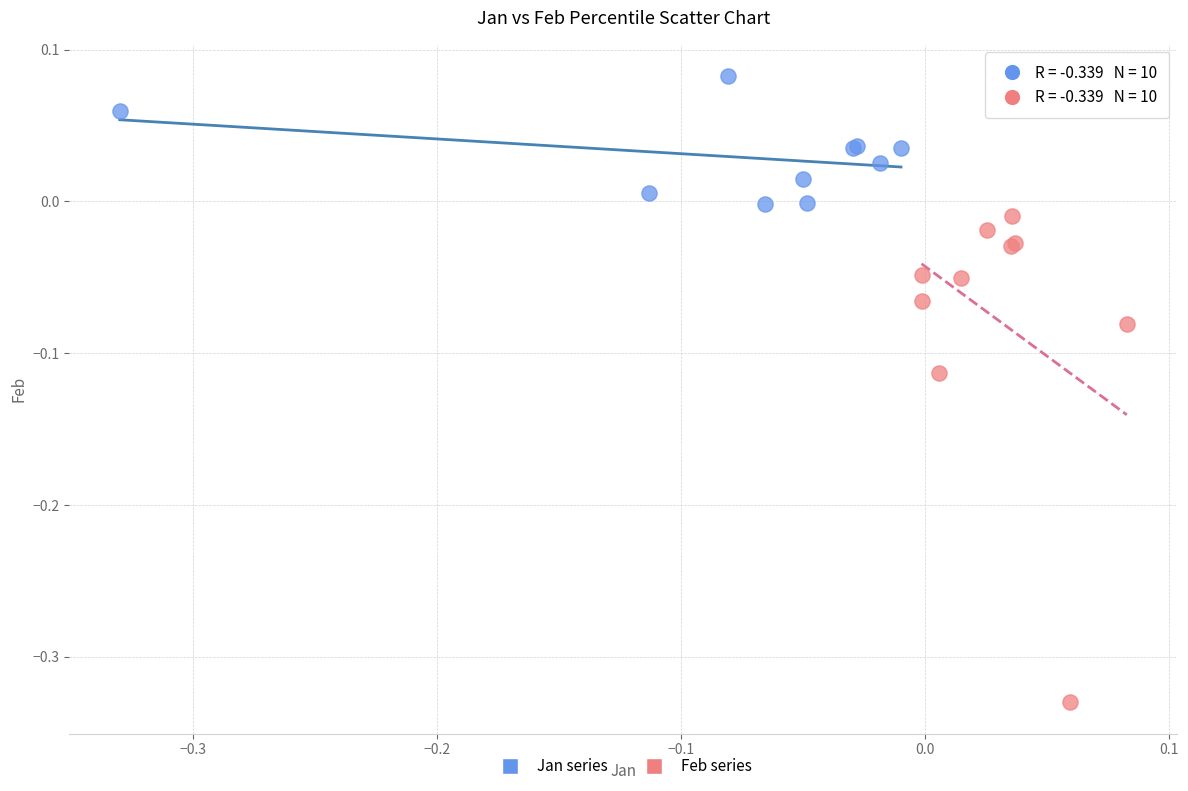

Which series contains the highest Y value?

Jan series